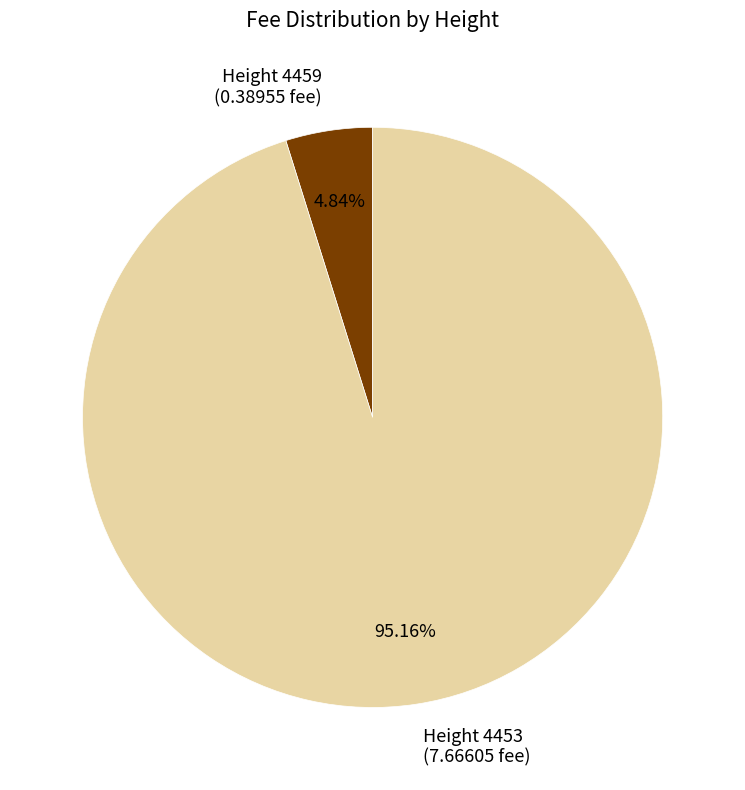

How many segments does this pie chart have?

2